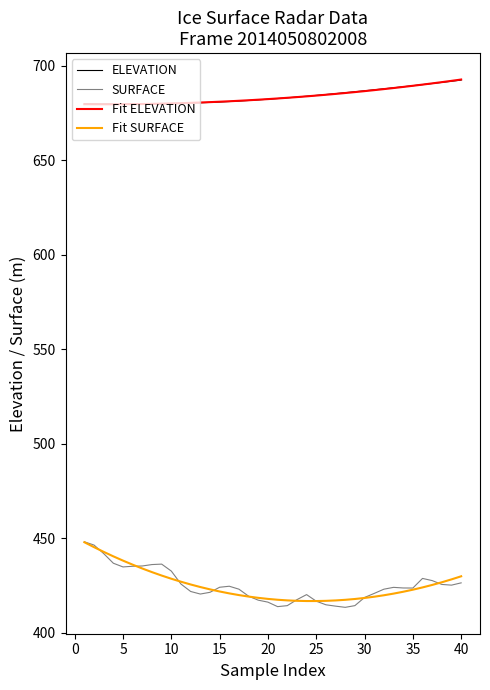

What is the minimum value shown in the chart?

413.4